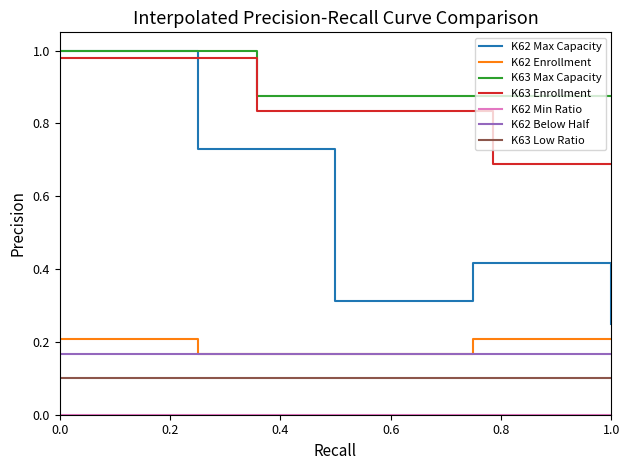

Read the K62 Max Capacity value at 0.0.

1.0